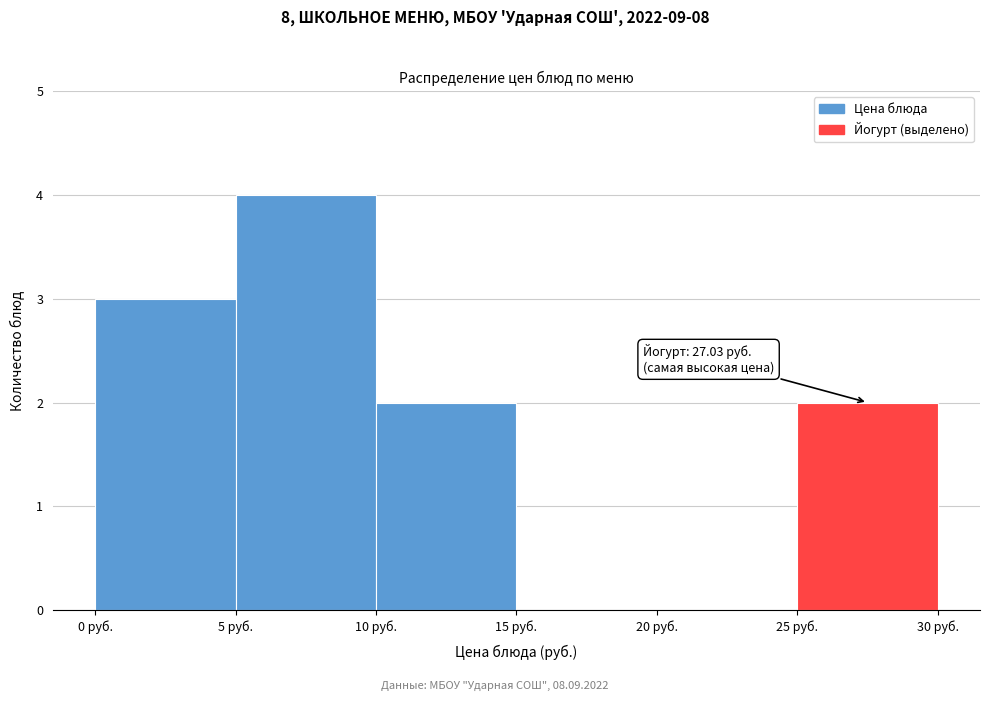

Which range on the x-axis has the tallest bar?

5 to 10